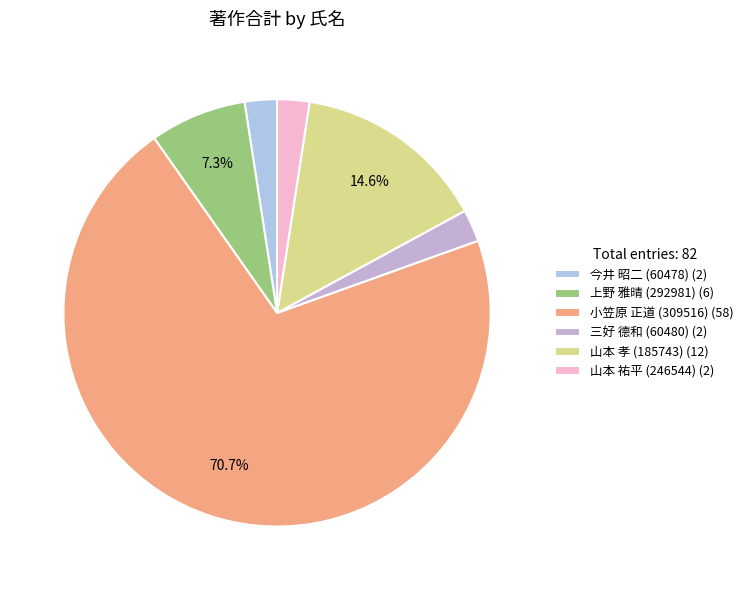

Count the number of slices in the pie.

6